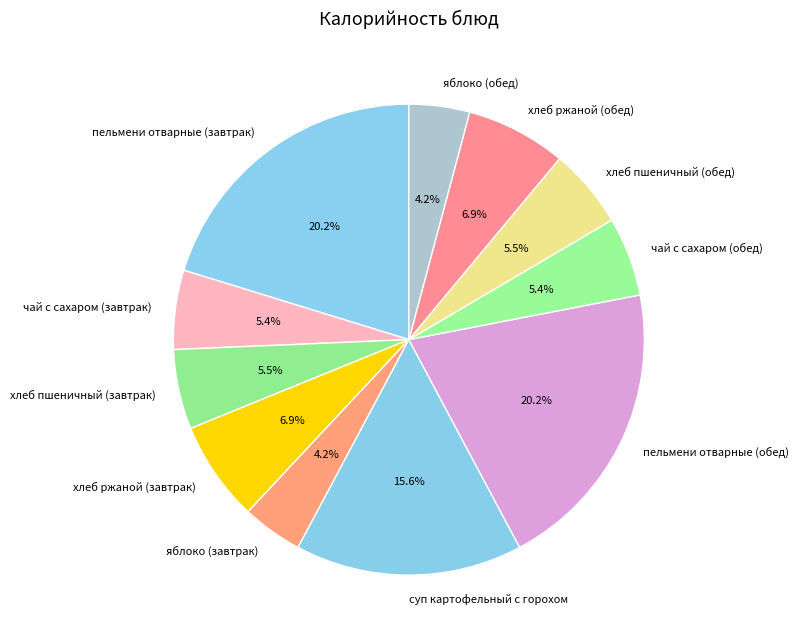

To the nearest percent, what is the combined percentage of яблоко (обед) and яблоко (завтрак)?

8%